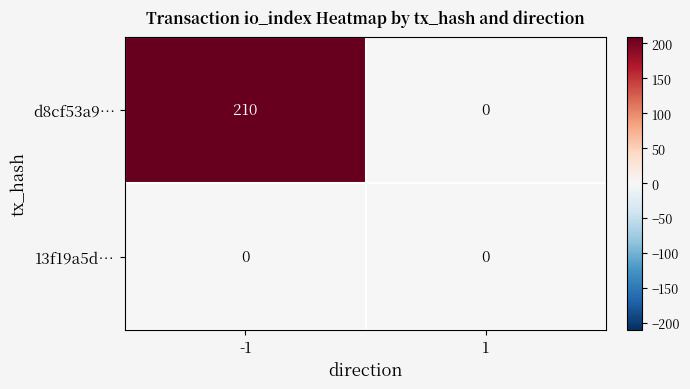

Which series has the largest total across all categories?

d8cf53a9…